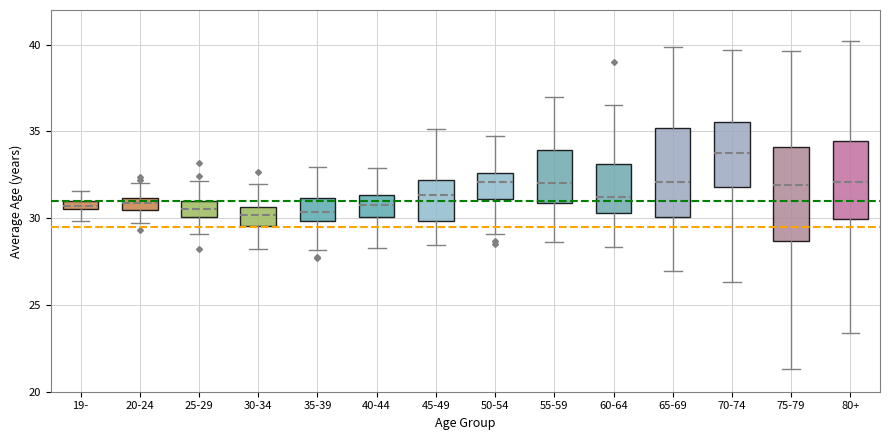

Where is the upper edge of the box for 65-69 on the y-axis? The values are not printed on the chart, so give them approximately, as read against the axis.

35.0